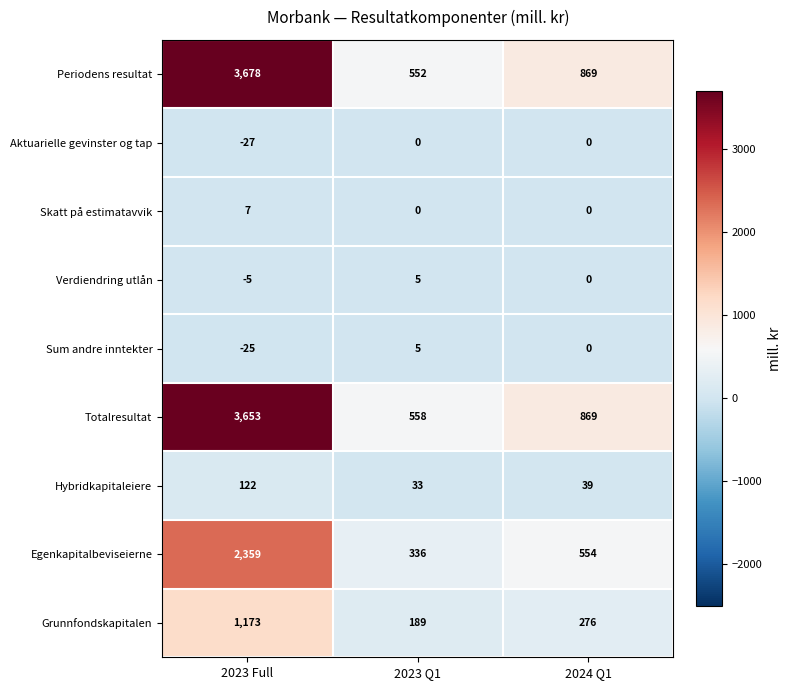

Rank the categories by Totalresultat value from lowest to highest.

2023 Q1, 2024 Q1, 2023 Full